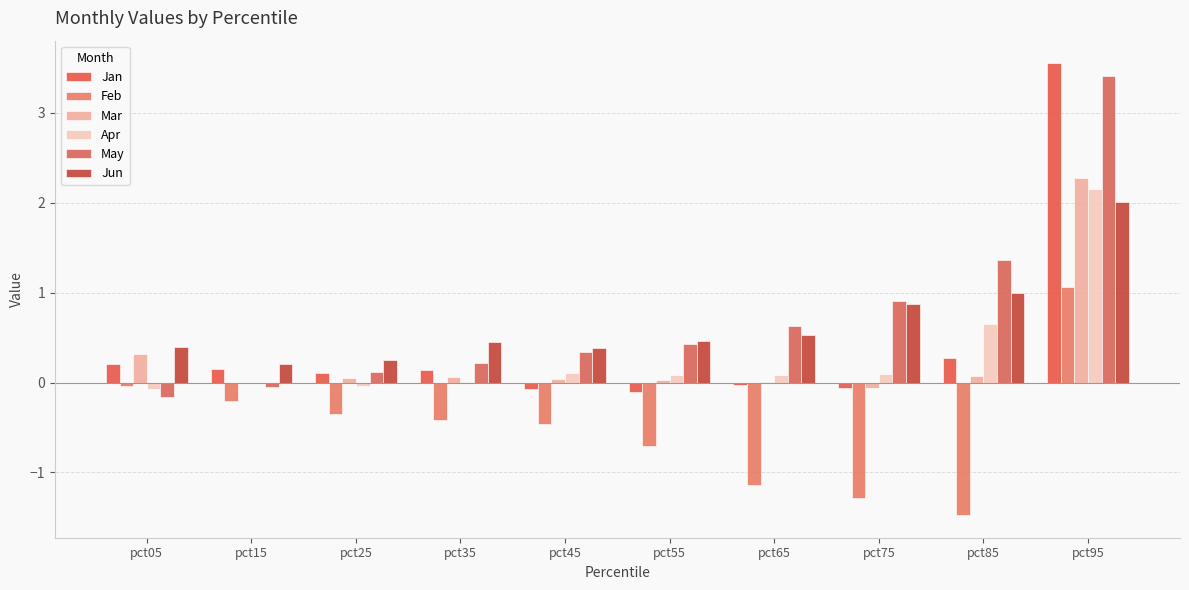

How many groups of bars are there?

10